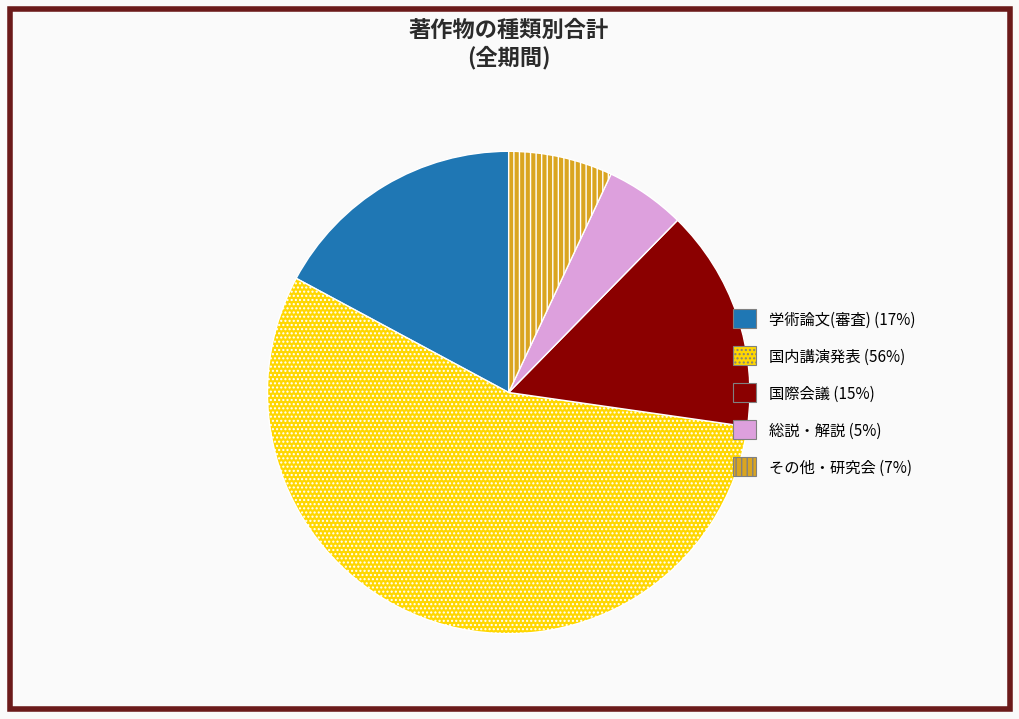

Which category has the biggest portion of the pie?

国内講演発表 (56%)